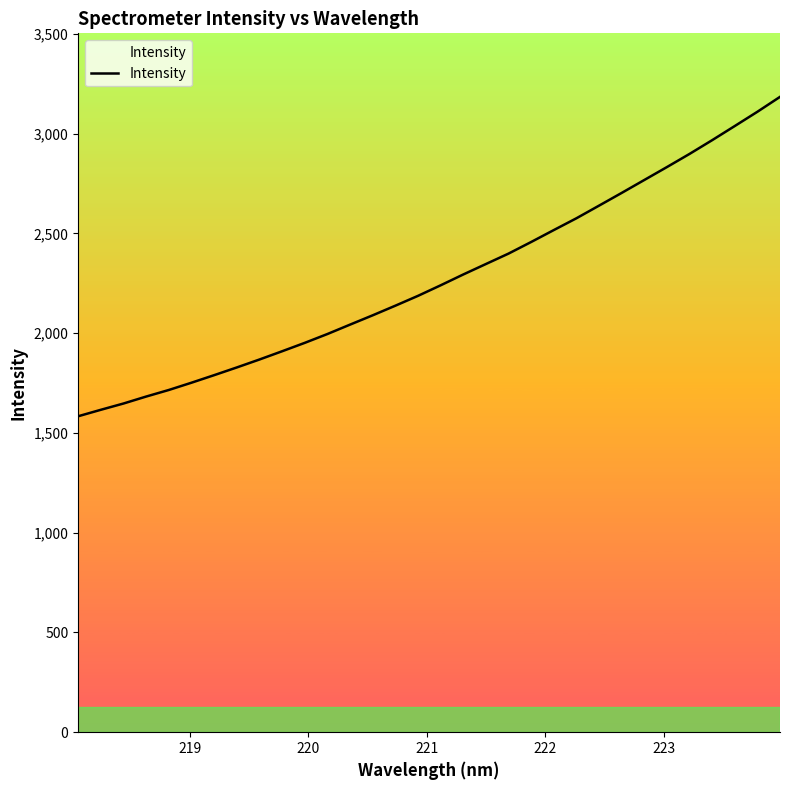

What is the greatest value displayed?

3184.4